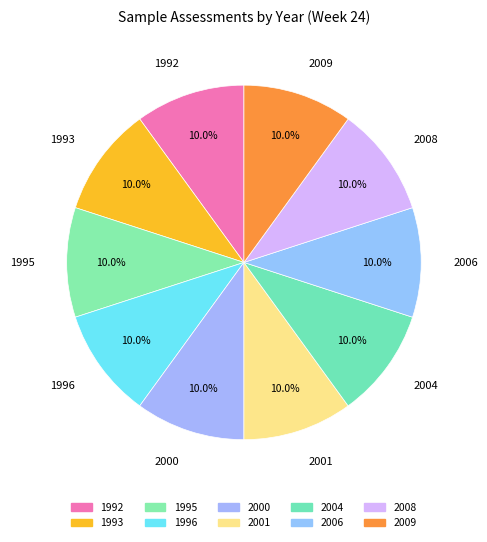

Count the number of slices in the pie.

10